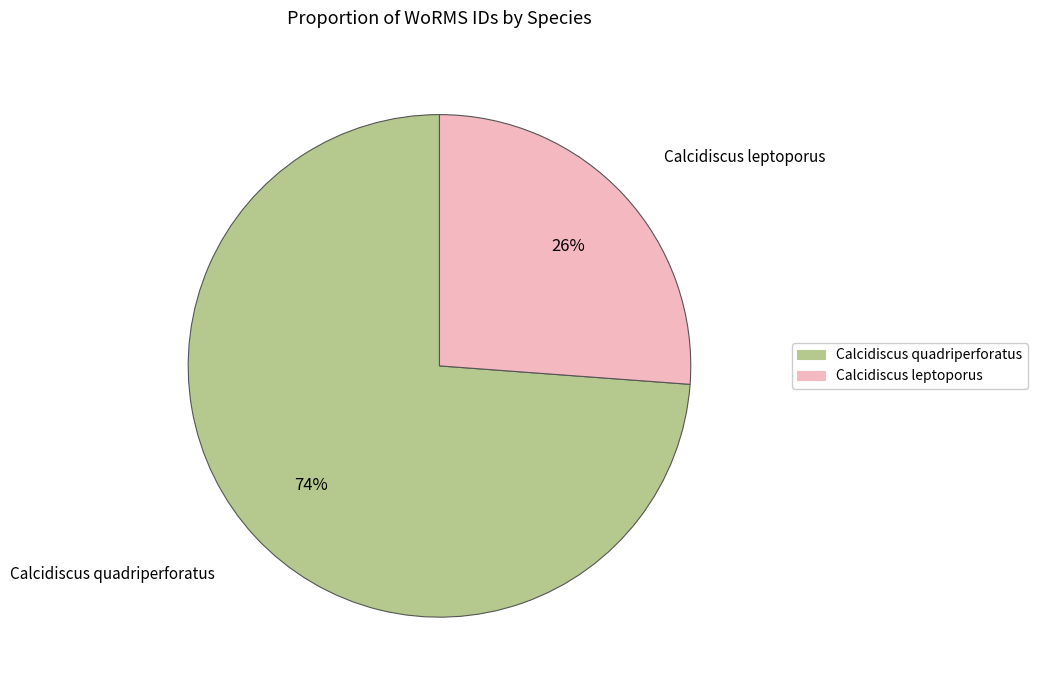

To the nearest percent, what is the average slice percentage?

50%